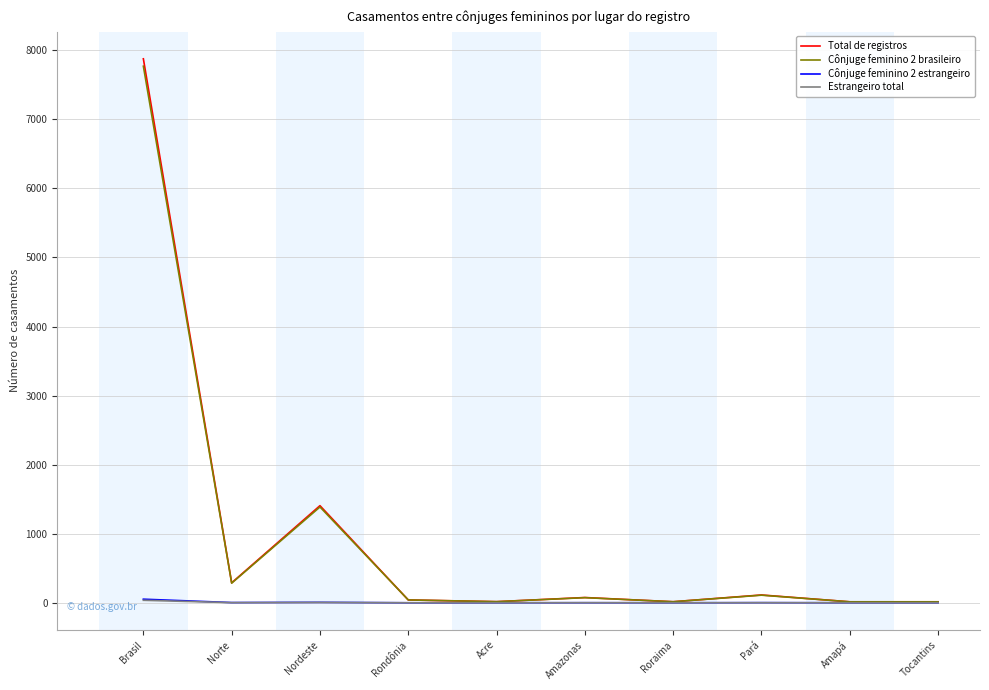

At which category is the sum across all series the highest?

Brasil